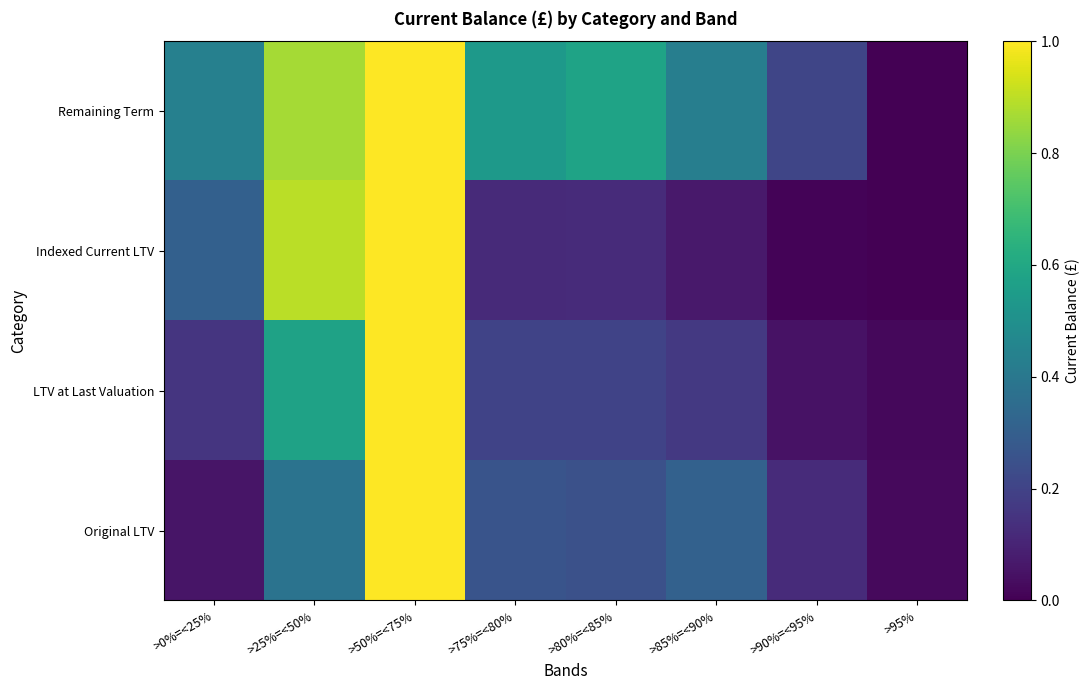

Which label corresponds to the smallest value in the chart?

>95%